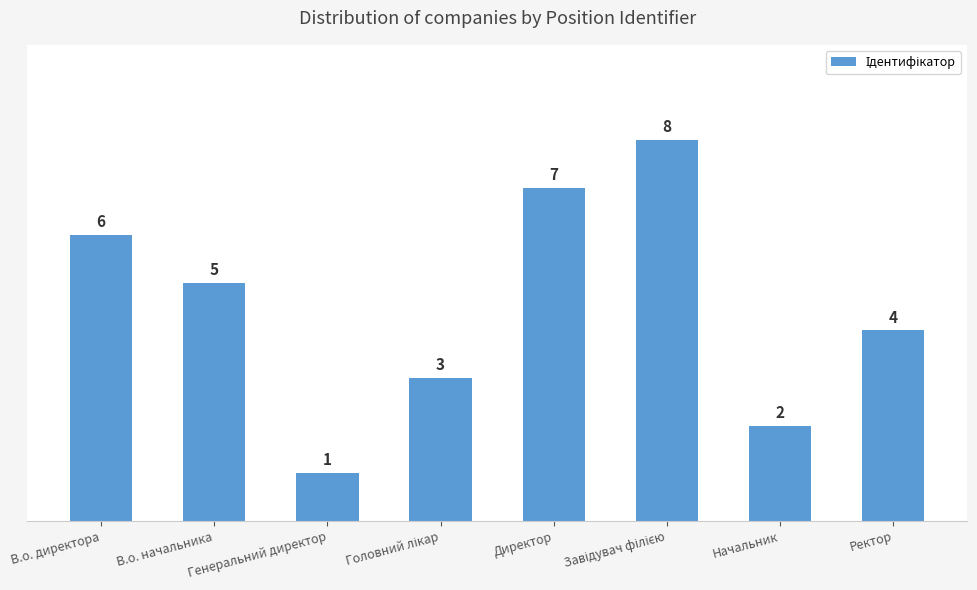

Is it true that the value at В.о. начальника is 5?

True